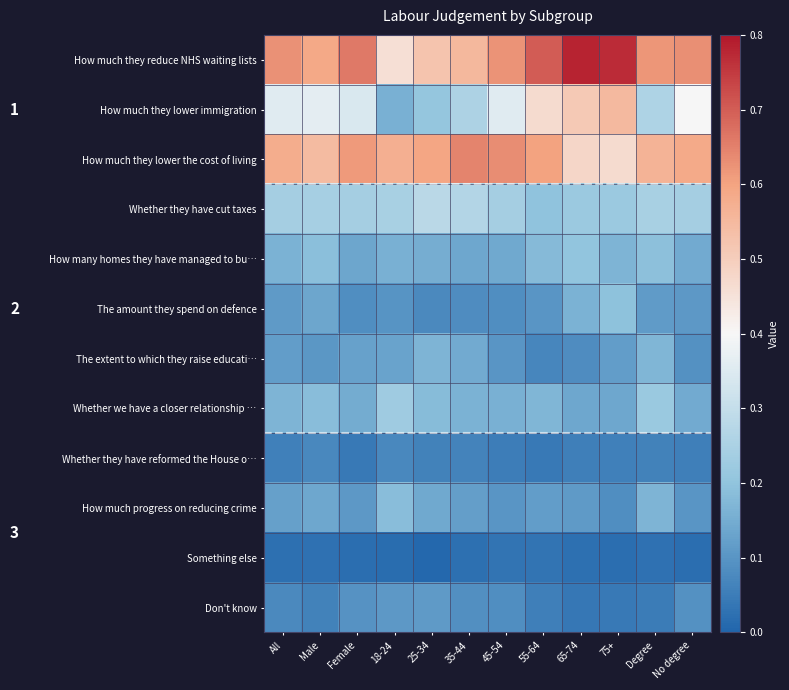

Between 18-24 and 45-54, which series saw the biggest shift?

How much they lower immigration